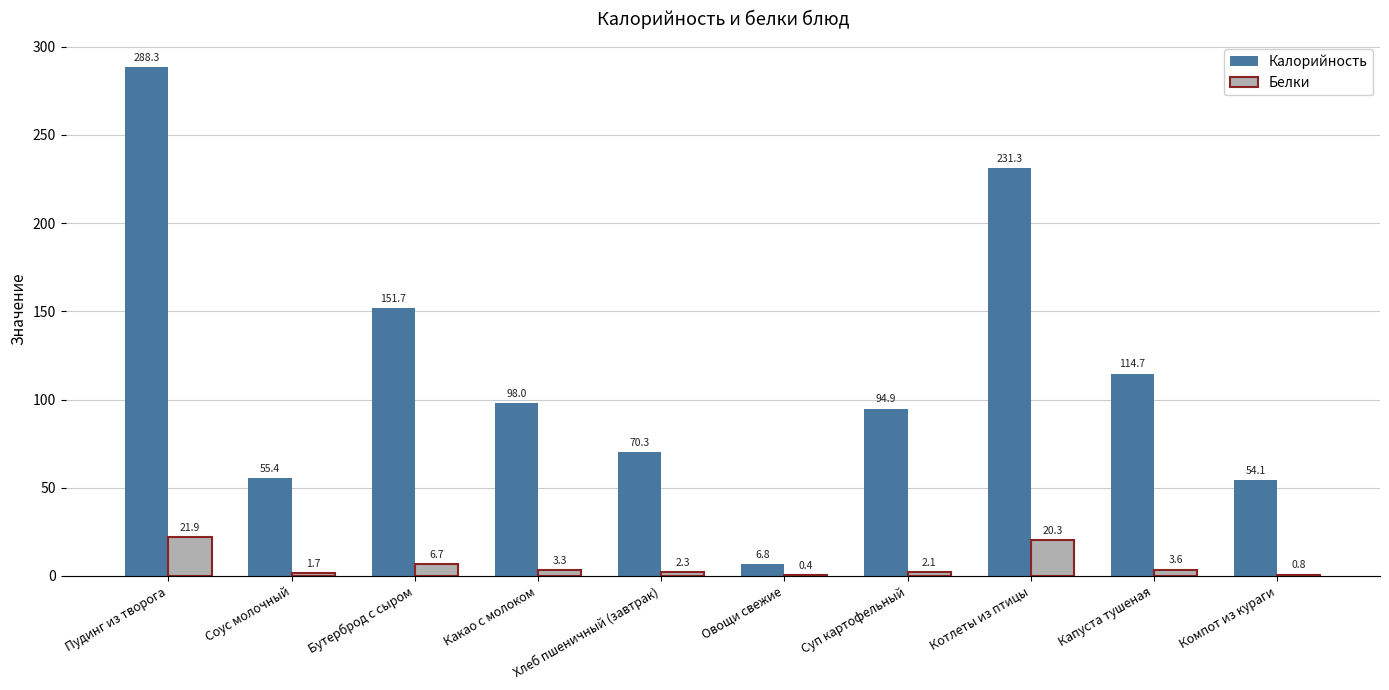

What is the highest value of the Белки series?

21.9